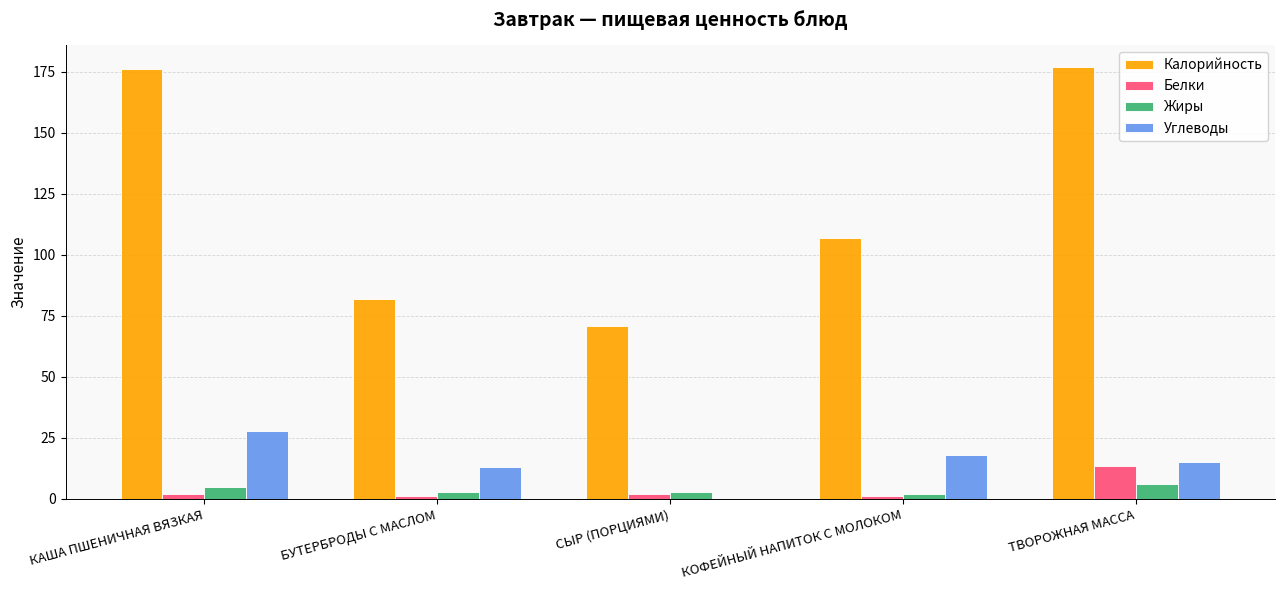

What is the total value across all series at ТВОРОЖНАЯ МАССА?

211.5